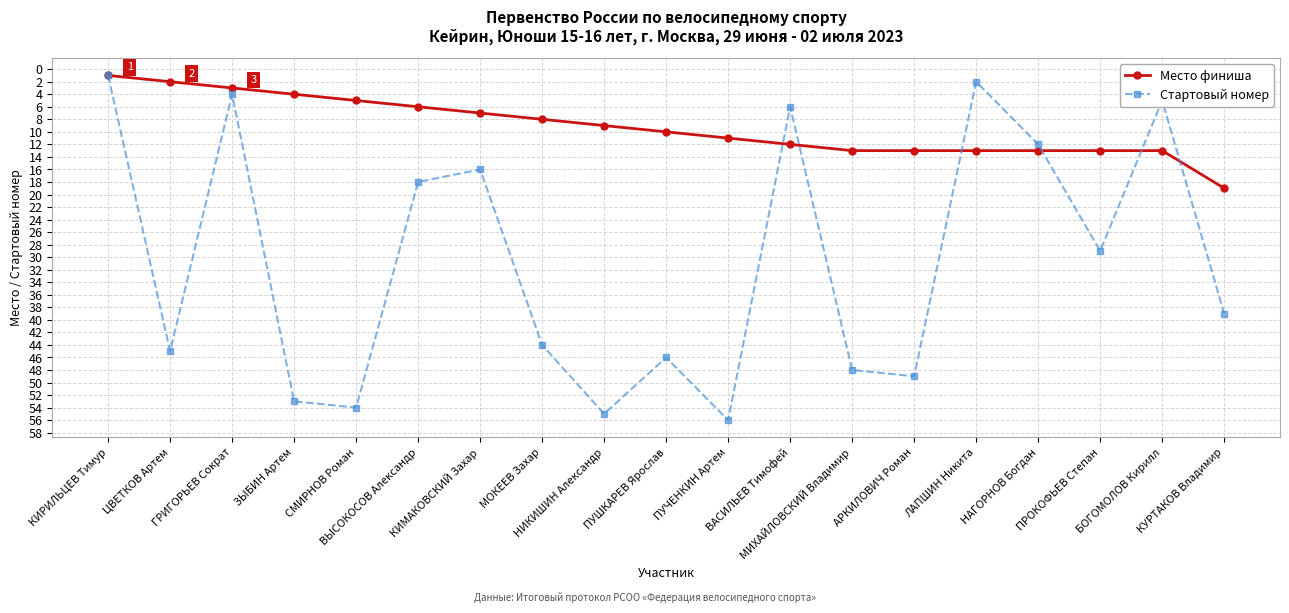

Which series has the largest total across all categories?

Стартовый номер